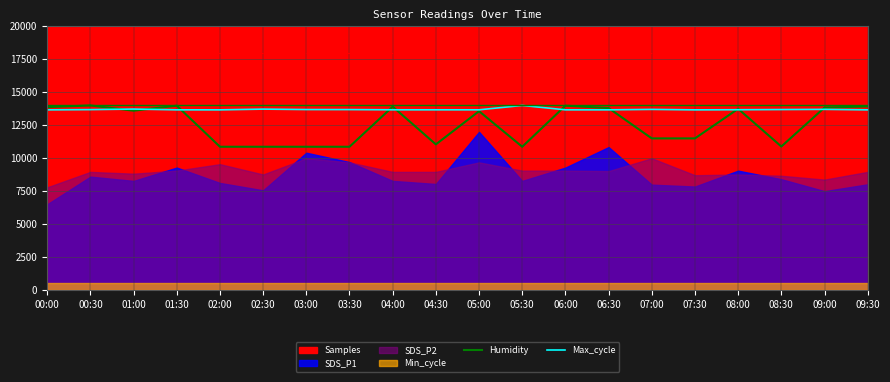

How many lines are shown in the chart?

2